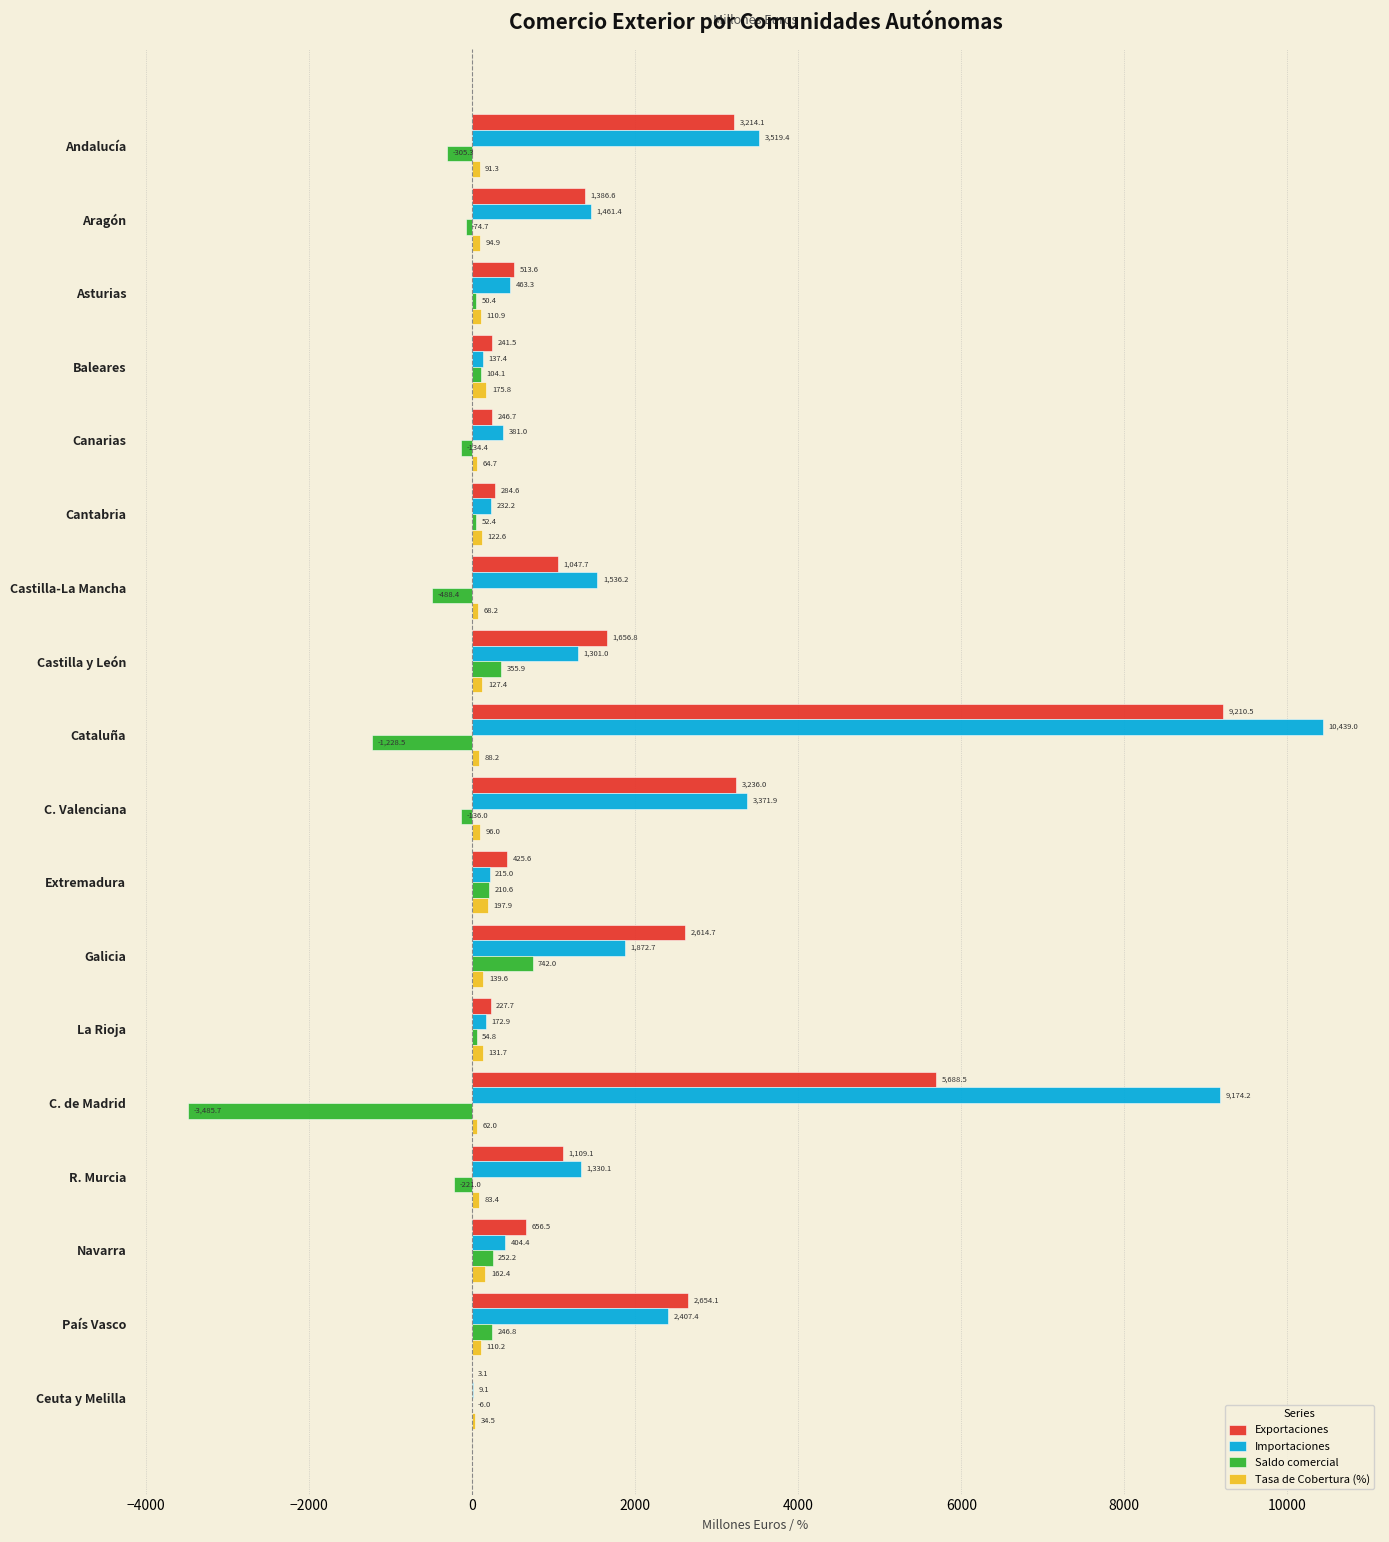

At which label is Saldo comercial closest to -1371?

Cataluña